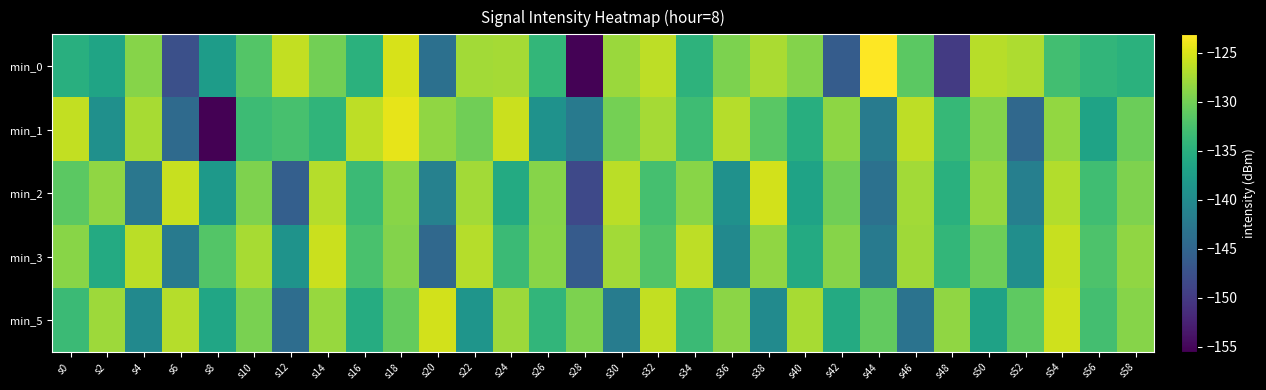

Reading right to left, list all the values displayed in this chart.

min_0: s58=-134.9	s56=-134.2	s54=-132.9	s52=-127.2	s50=-126.6	s48=-149.9	s46=-131.3	s44=-123.1	s42=-146.1	s40=-129.1	s38=-127.2	s36=-129.5	s34=-134.6	s32=-126.4	s30=-127.9	s28=-155.3	s26=-134.1	s24=-127.5	s22=-127.6	s20=-143.6	s18=-125.1	s16=-134.8	s14=-130.1	s12=-126.1	s10=-131.8	s8=-137.7	s6=-147.6	s4=-129.0	s2=-136.6	s0=-135.1
min_1: s58=-130.4	s56=-136.8	s54=-128.3	s52=-144.6	s50=-129.1	s48=-133.8	s46=-126.3	s44=-142.0	s42=-128.7	s40=-135.2	s38=-131.4	s36=-126.8	s34=-133.2	s32=-127.5	s30=-129.9	s28=-142.3	s26=-139.0	s24=-125.7	s22=-130.1	s20=-128.4	s18=-124.4	s16=-126.3	s14=-134.4	s12=-132.6	s10=-133.3	s8=-155.5	s6=-144.4	s4=-127.4	s2=-139.3	s0=-126.1
min_2: s58=-129.4	s56=-133.1	s54=-126.9	s52=-141.6	s50=-128.2	s48=-134.9	s46=-127.7	s44=-143.4	s42=-130.1	s40=-136.8	s38=-125.3	s36=-139.1	s34=-128.9	s32=-132.7	s30=-126.5	s28=-148.3	s26=-129.0	s24=-135.8	s22=-127.6	s20=-141.2	s18=-128.9	s16=-133.4	s14=-126.8	s12=-145.7	s10=-129.3	s8=-138.1	s6=-125.9	s4=-142.7	s2=-128.4	s0=-131.2
min_3: s58=-128.4	s56=-132.1	s54=-125.9	s52=-139.6	s50=-130.2	s48=-134.0	s46=-127.8	s44=-142.3	s42=-129.0	s40=-135.7	s38=-128.4	s36=-140.1	s34=-126.3	s32=-131.9	s30=-127.6	s28=-146.2	s26=-128.9	s24=-133.4	s22=-126.8	s20=-144.6	s18=-129.1	s16=-132.4	s14=-125.7	s12=-138.9	s10=-127.3	s8=-131.8	s6=-142.1	s4=-126.5	s2=-135.7	s0=-128.9
min_5: s58=-129.0	s56=-132.8	s54=-125.5	s52=-131.1	s50=-136.9	s48=-128.6	s46=-143.2	s44=-130.9	s42=-135.7	s40=-127.3	s38=-140.0	s36=-128.8	s34=-133.4	s32=-126.1	s30=-141.9	s28=-129.6	s26=-134.2	s24=-127.9	s22=-138.7	s20=-125.3	s18=-130.8	s16=-135.4	s14=-128.1	s12=-143.9	s10=-129.7	s8=-136.3	s6=-126.8	s4=-140.1	s2=-127.9	s0=-133.4